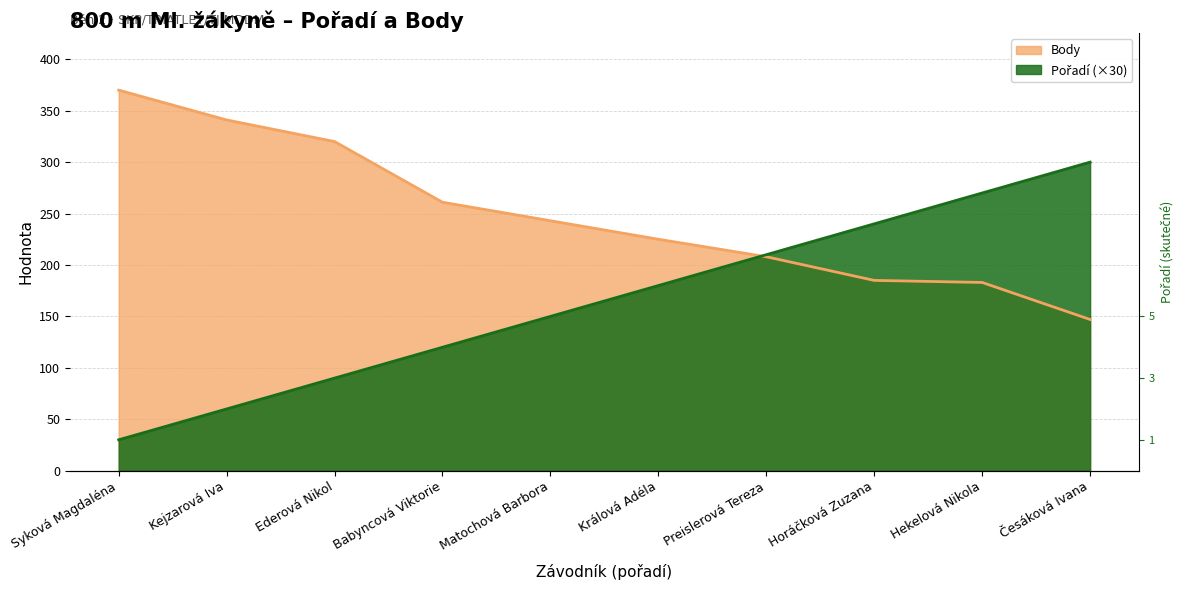

Where is Pořadí nearest to the value 165?

Matochová Barbora